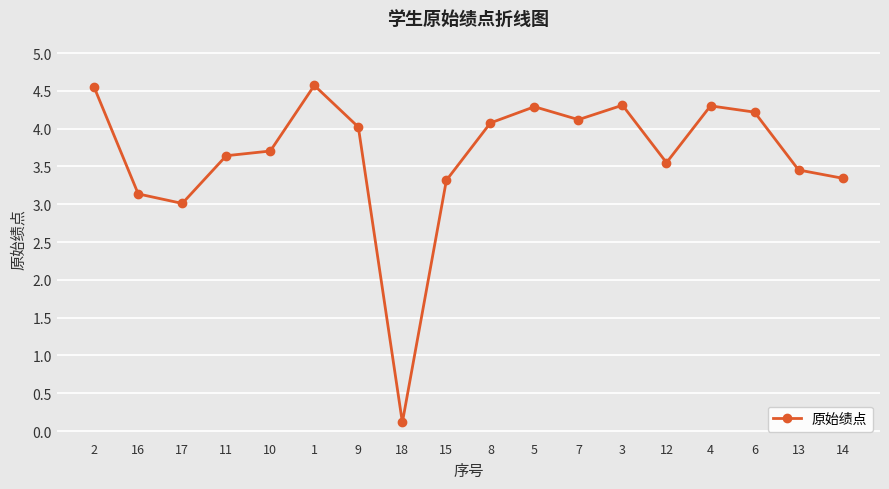

Which category has the lowest value across all series?

18